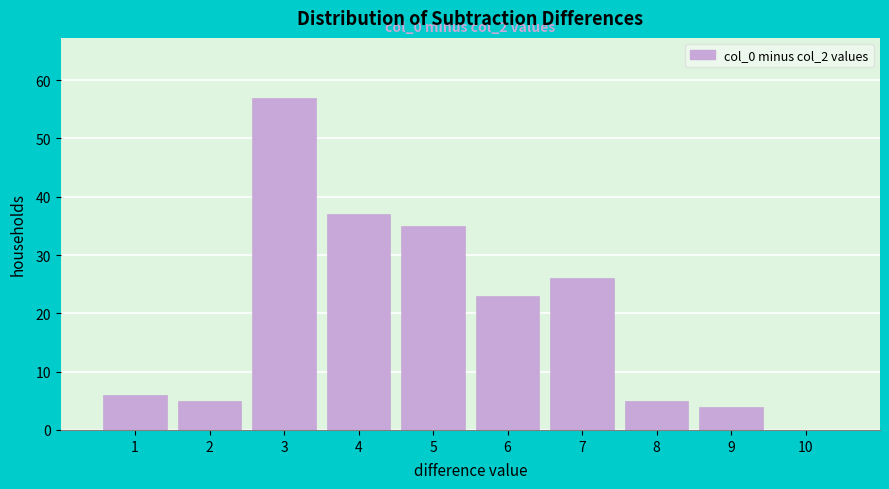

Over which range of the x-axis is the bar tallest?

2.5 to 3.5